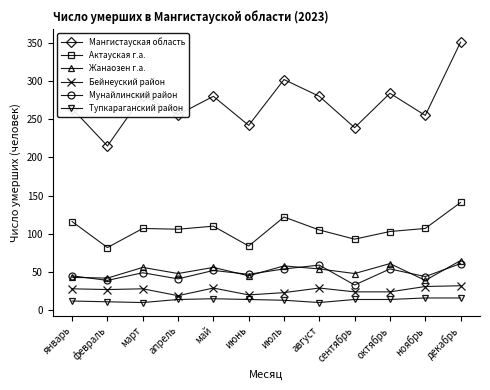

Which series changed the most between январь and февраль?

Мангистауская область